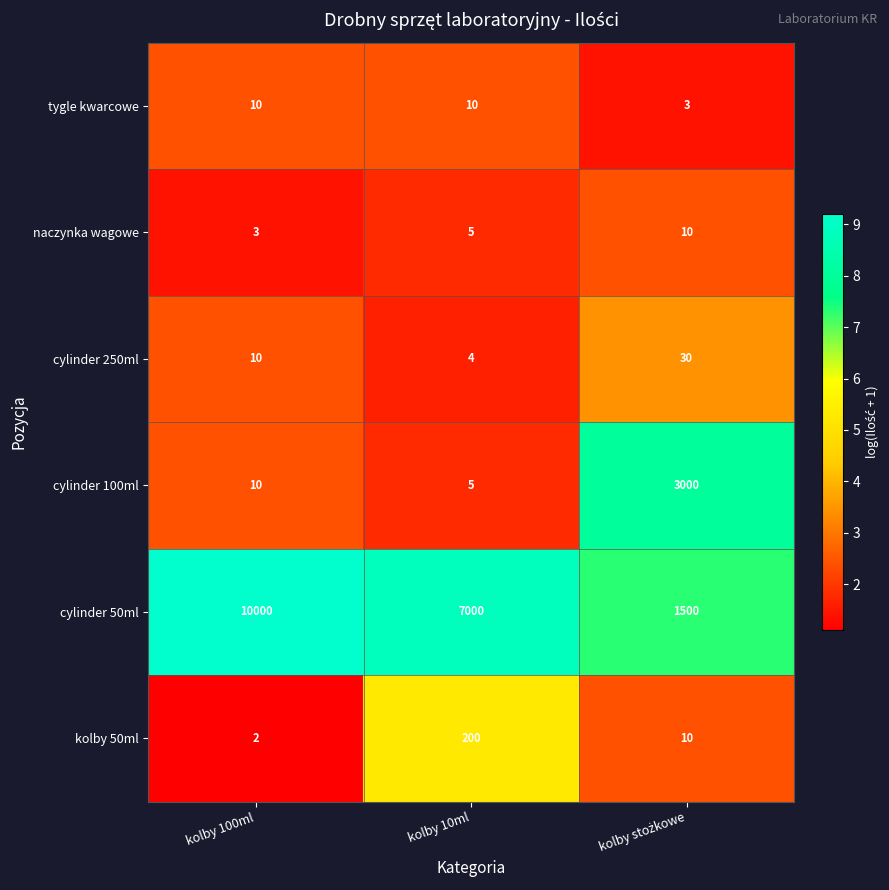

How many distinct data groups are displayed?

6